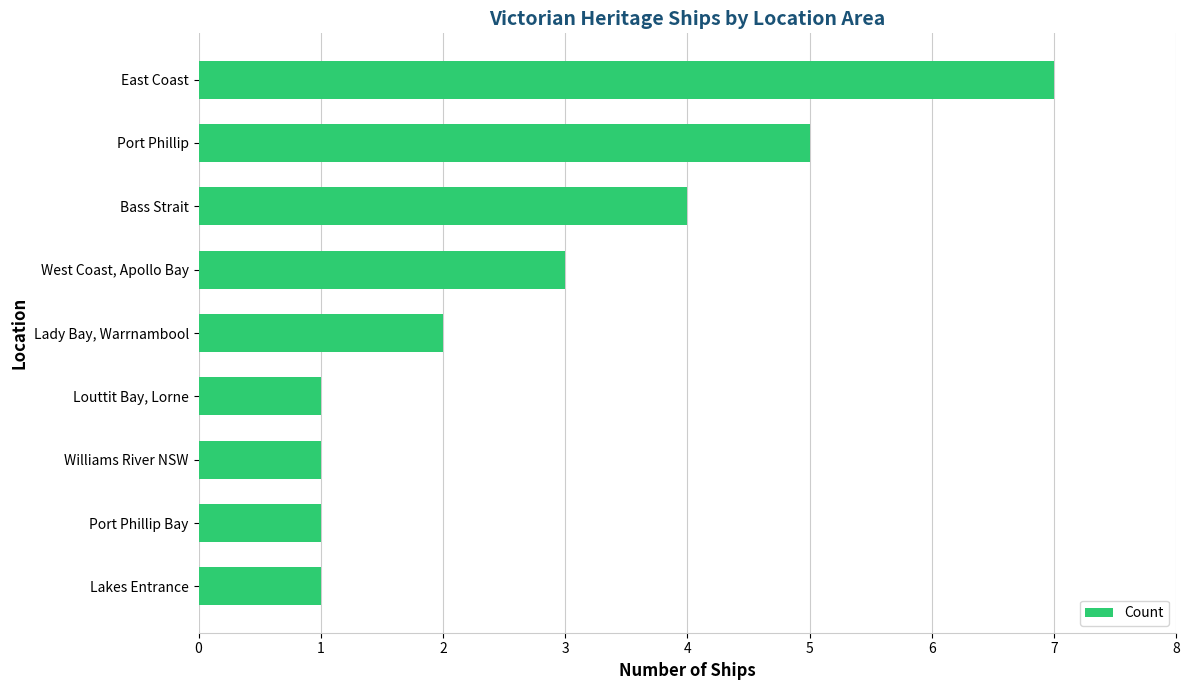

What is the difference between the maximum and second lowest values?

6